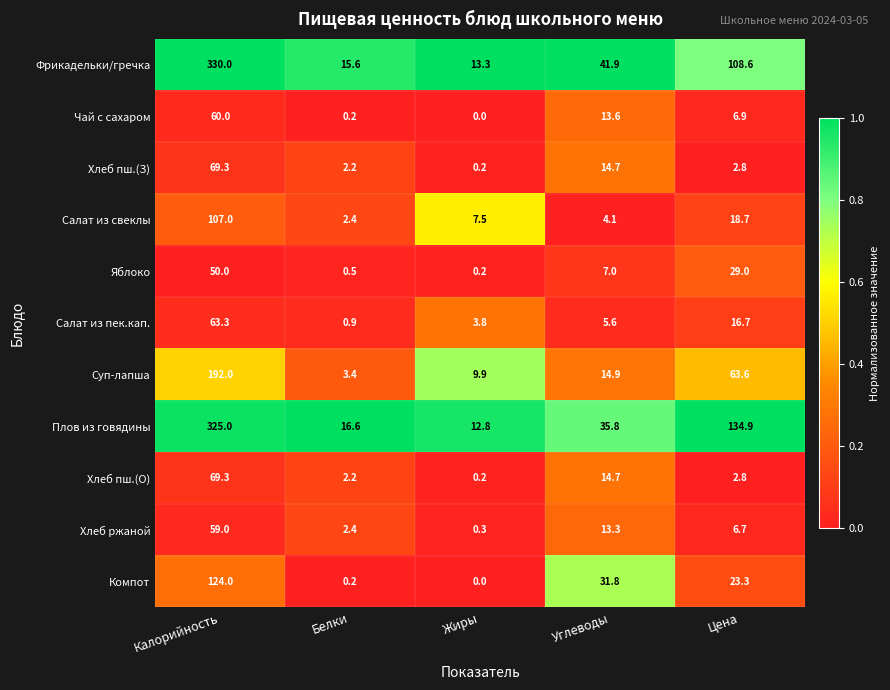

Between Калорийность and Углеводы, which series saw the biggest shift?

Плов из говядины